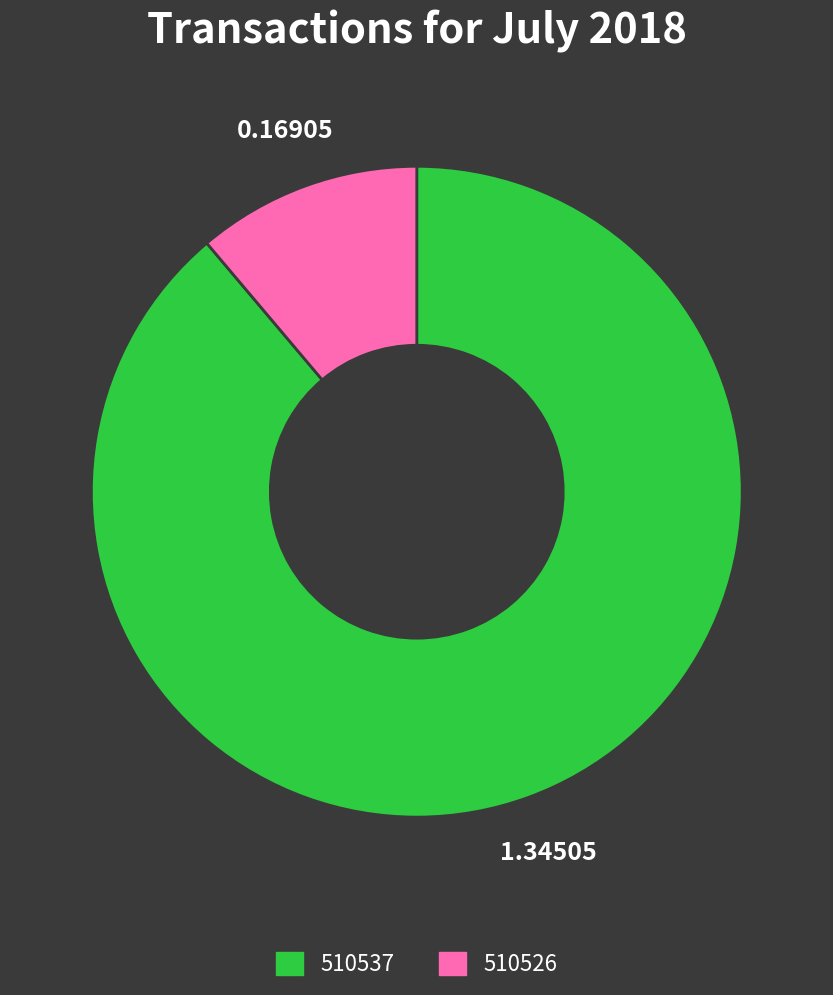

Does any single category account for the majority?

Yes